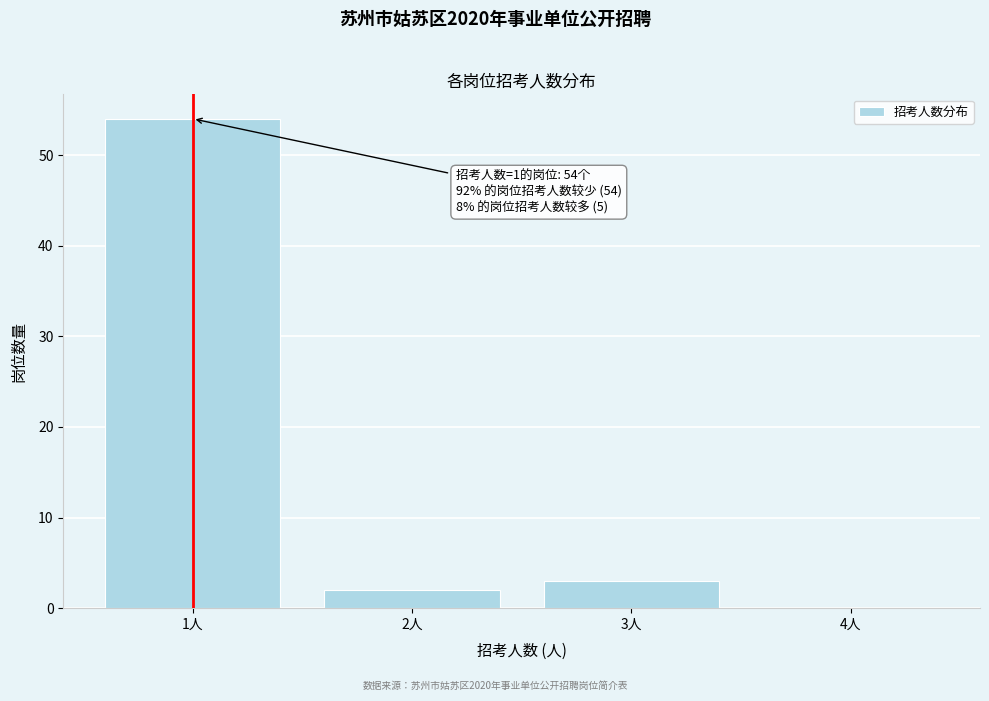

Which range on the x-axis has the tallest bar?

0.5 to 1.5